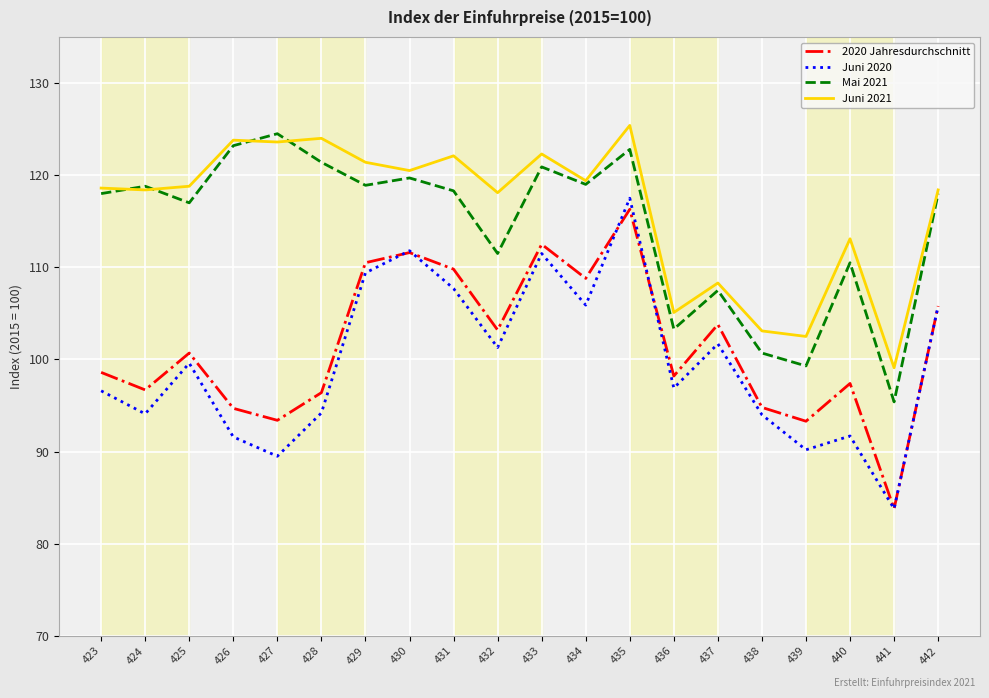

What is the average value of the Juni 2021 series?

116.3